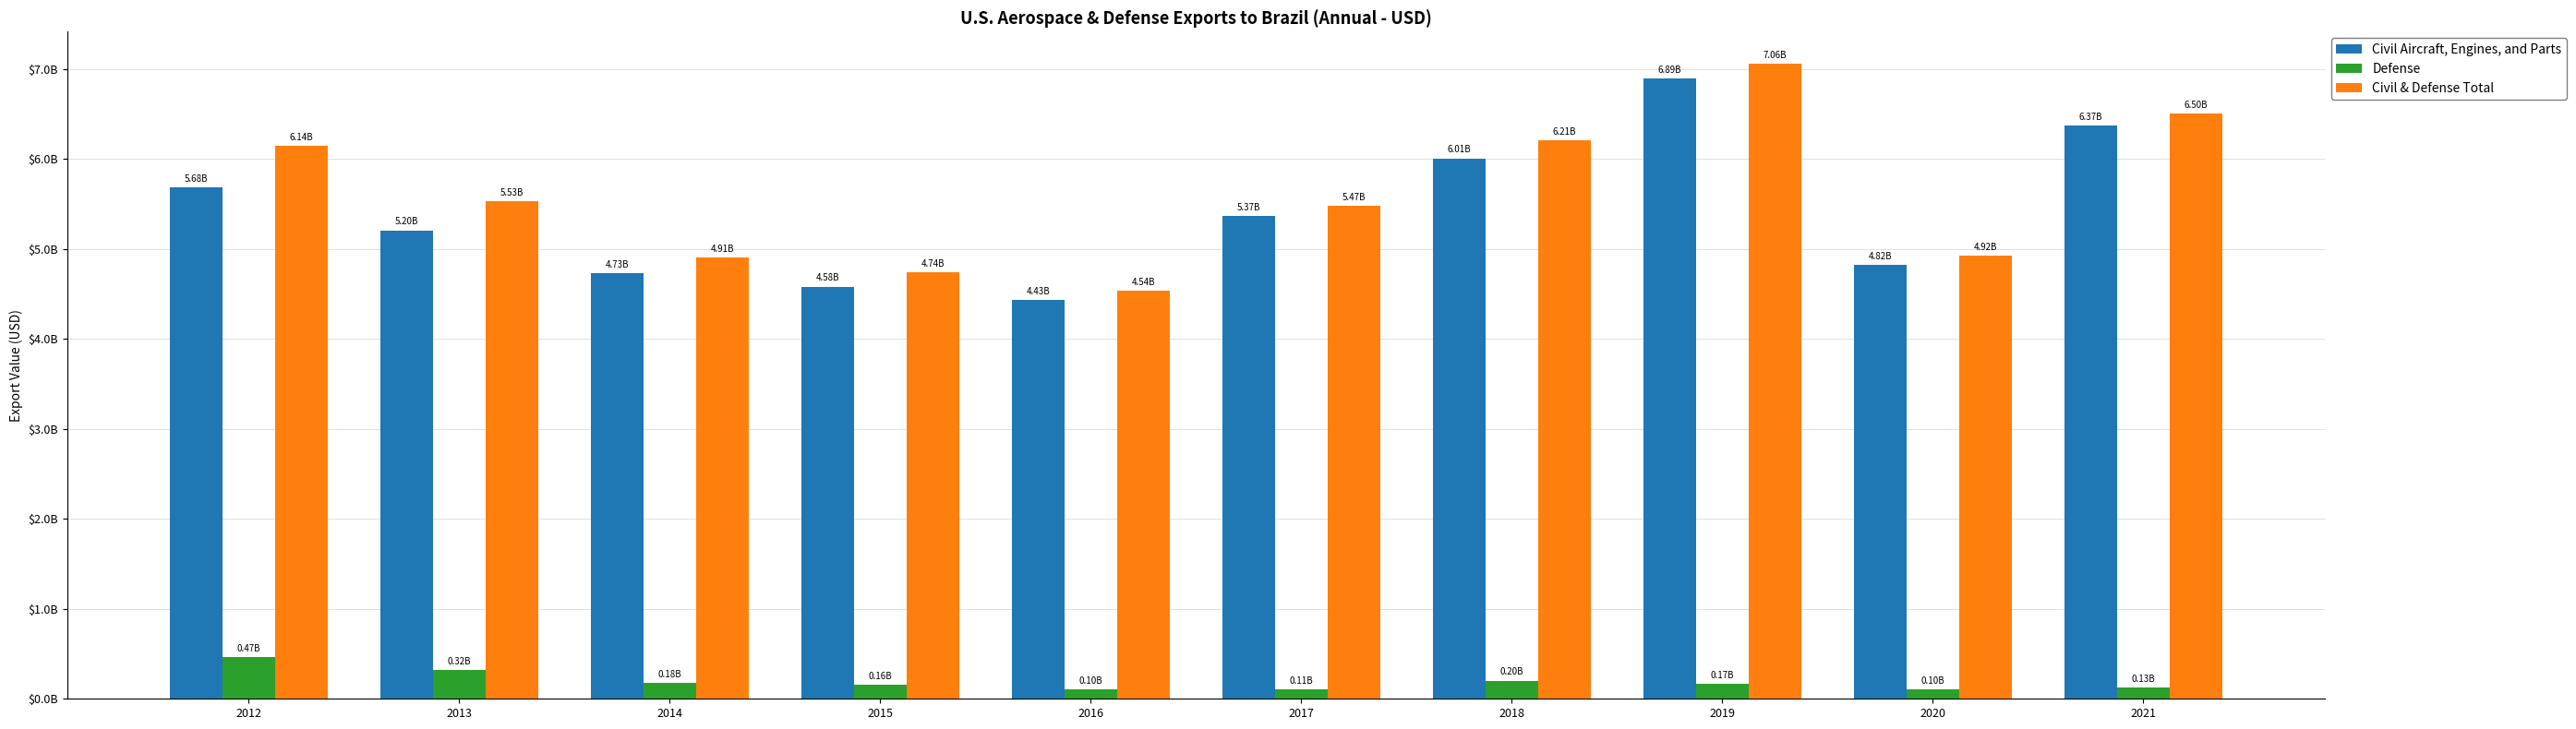

What is the difference between the second highest and second lowest values in the Civil & Defense Total series?

1762957266